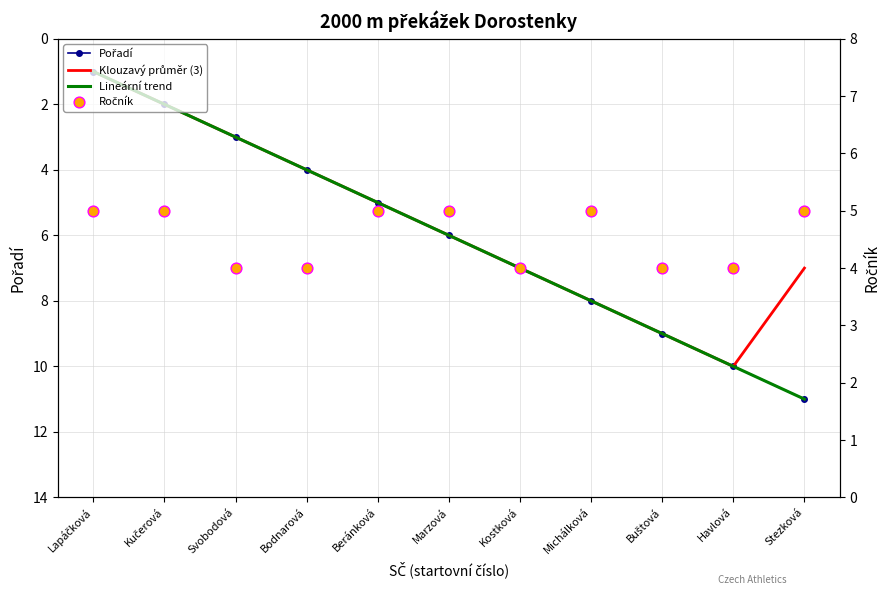

Which series has the widest spread of Y values?

Pořadí